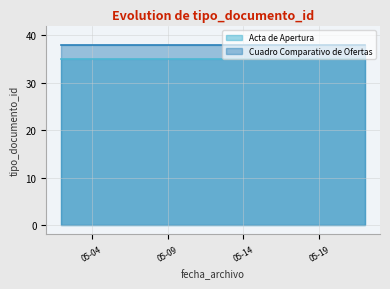

What is the total value across all series at 2023-05-11?

73